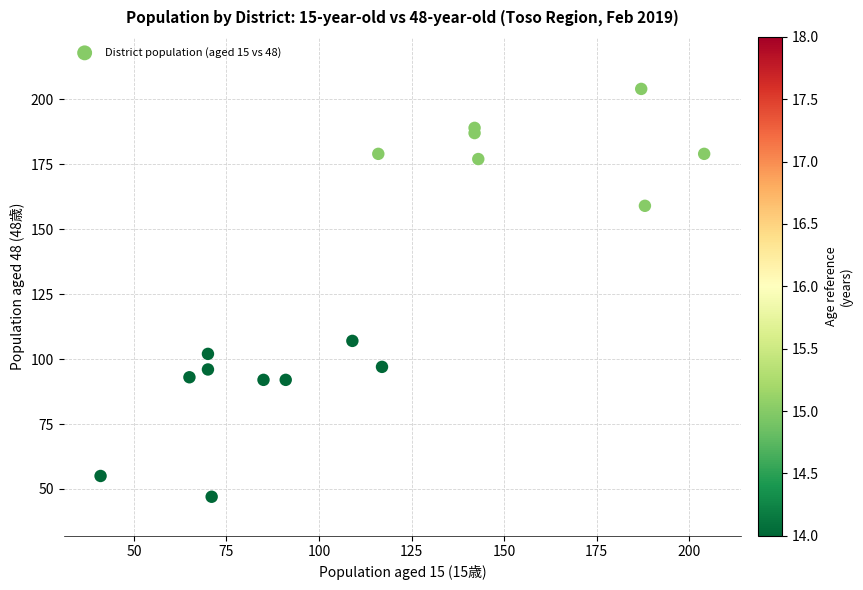

What Y value in the scatter plot is closest to 125?

107